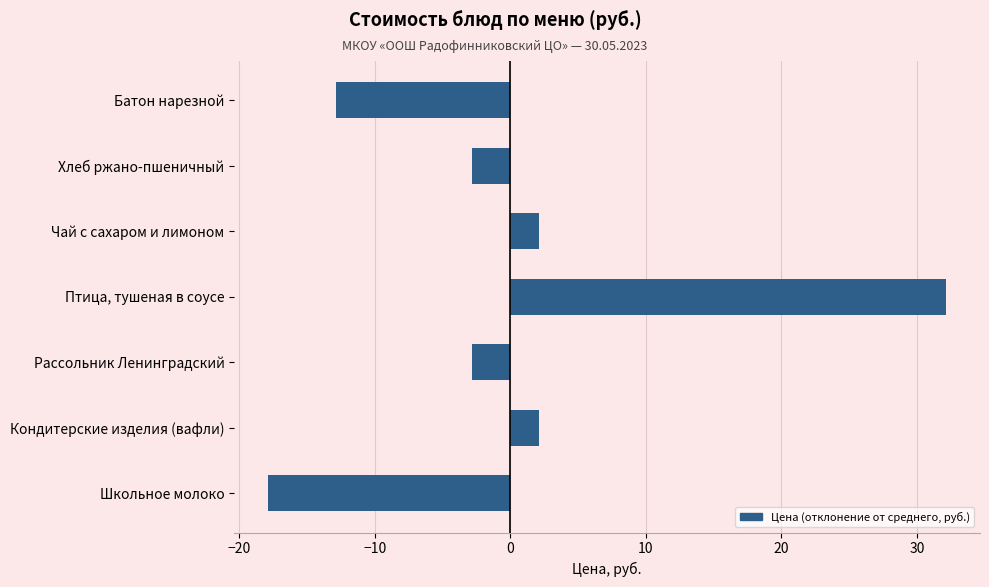

Is it true that the value at Батон нарезной is -21.8?

False